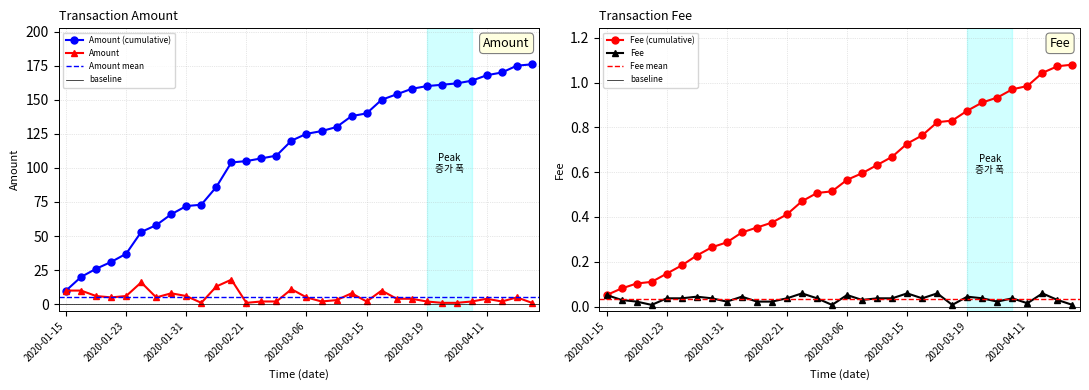

What is the value of the Amount point at the 20th from the left?

8.0